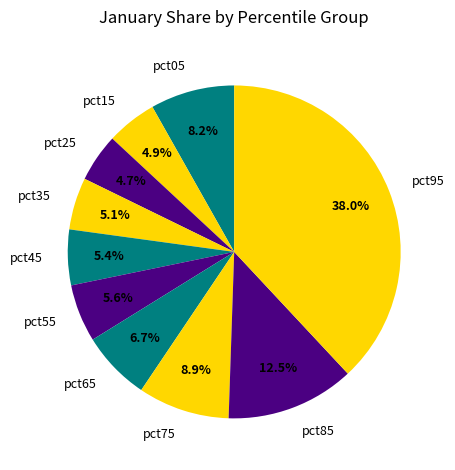

Which has a higher value, pct95 or pct85?

pct95